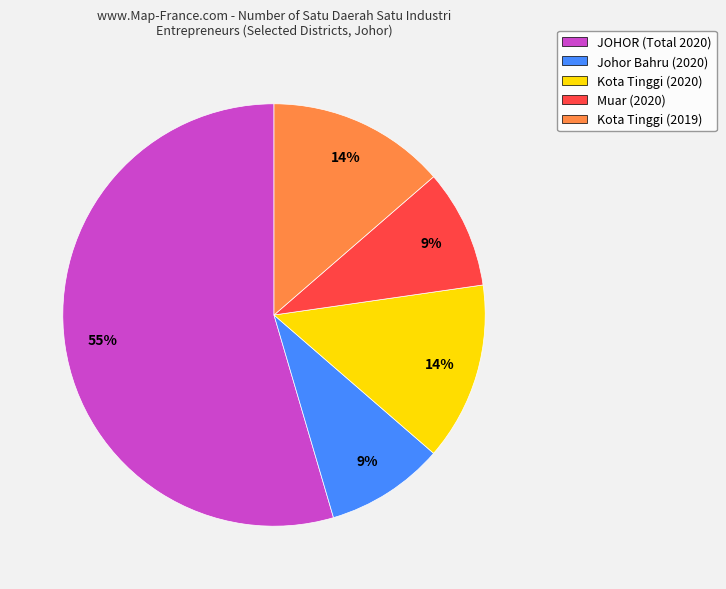

Is there any slice that represents more than half of the pie?

Yes